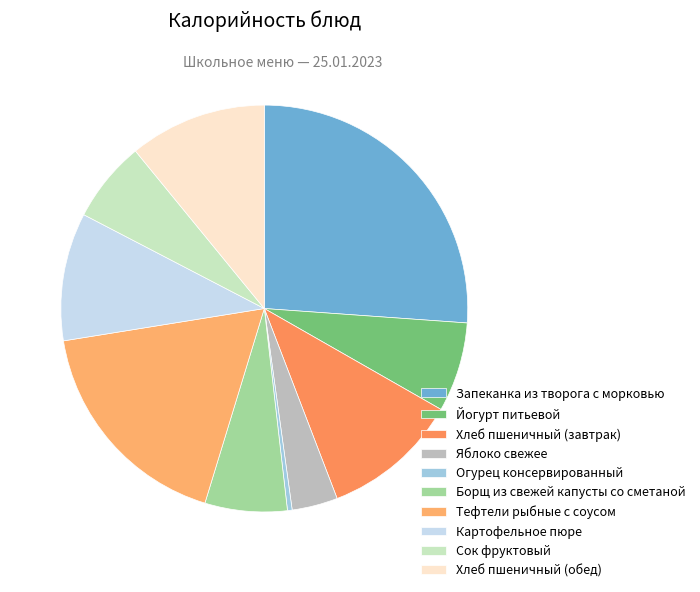

The Хлеб пшеничный (обед) slice represents 3% of the pie. True or false?

False